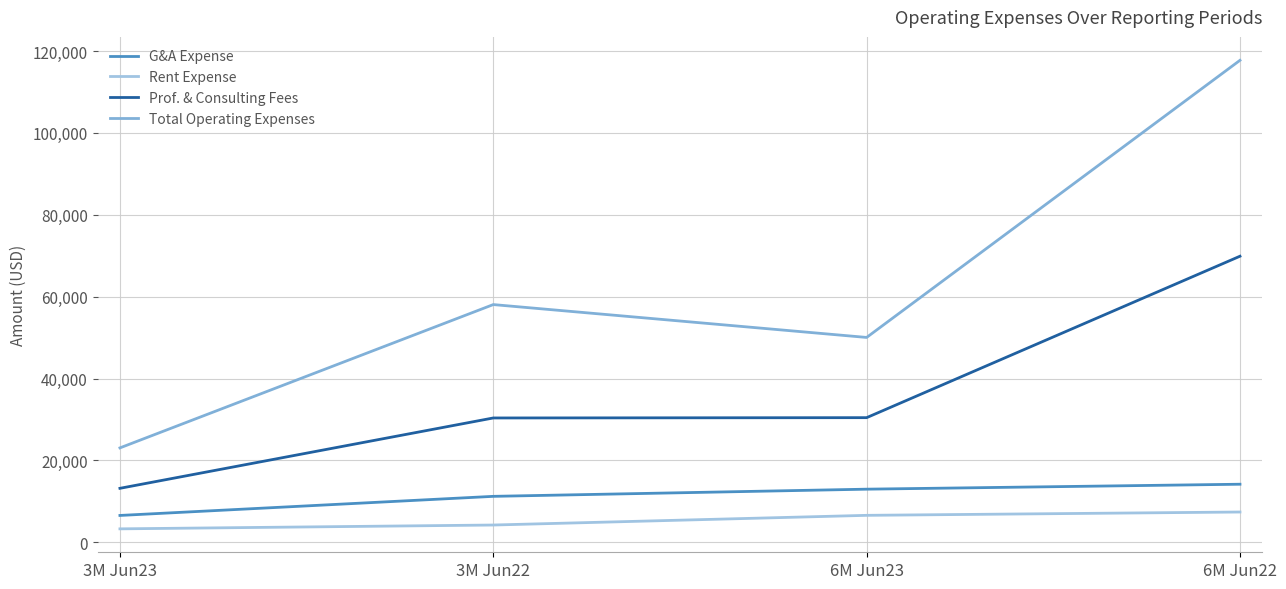

Does the chart have visible grid lines?

Yes